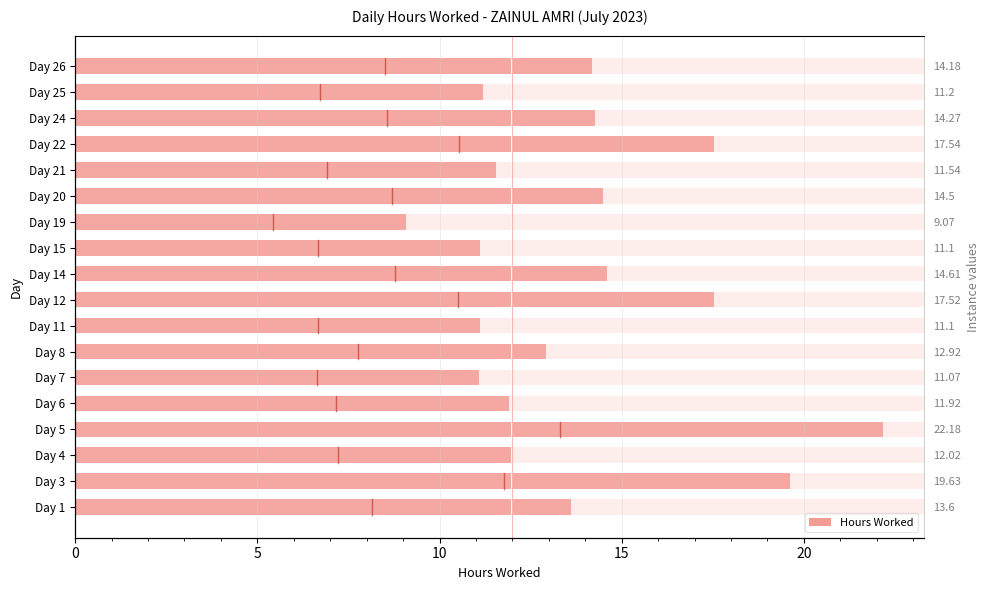

What is the difference between the values at Day 8 and Day 1?

0.7